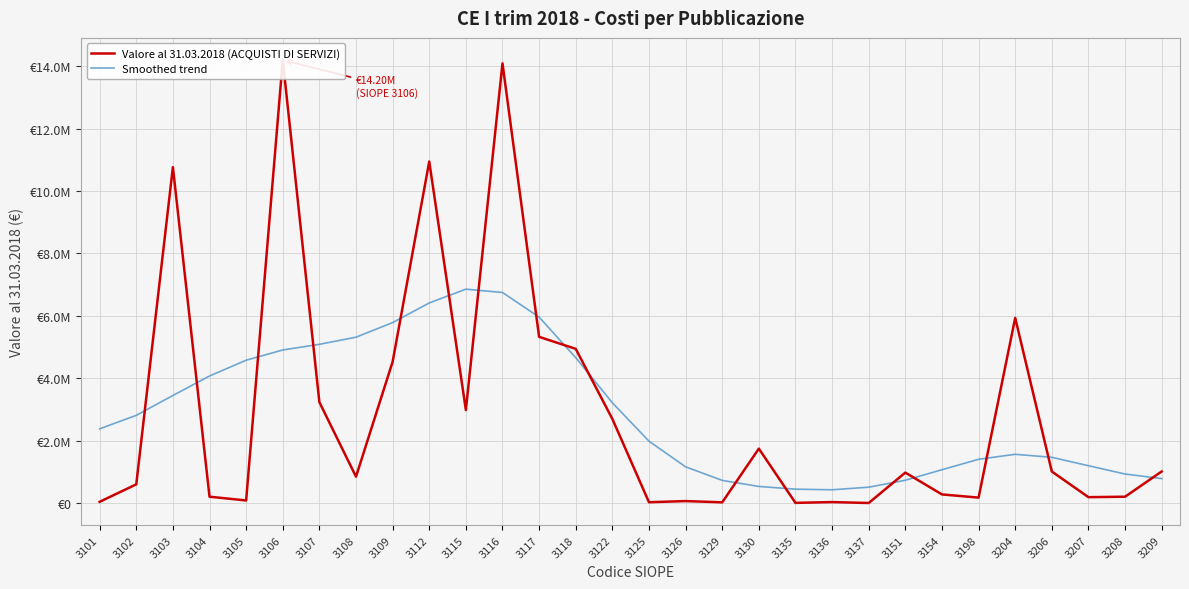

At which label does Smoothed trend first exceed 2378086?

3101